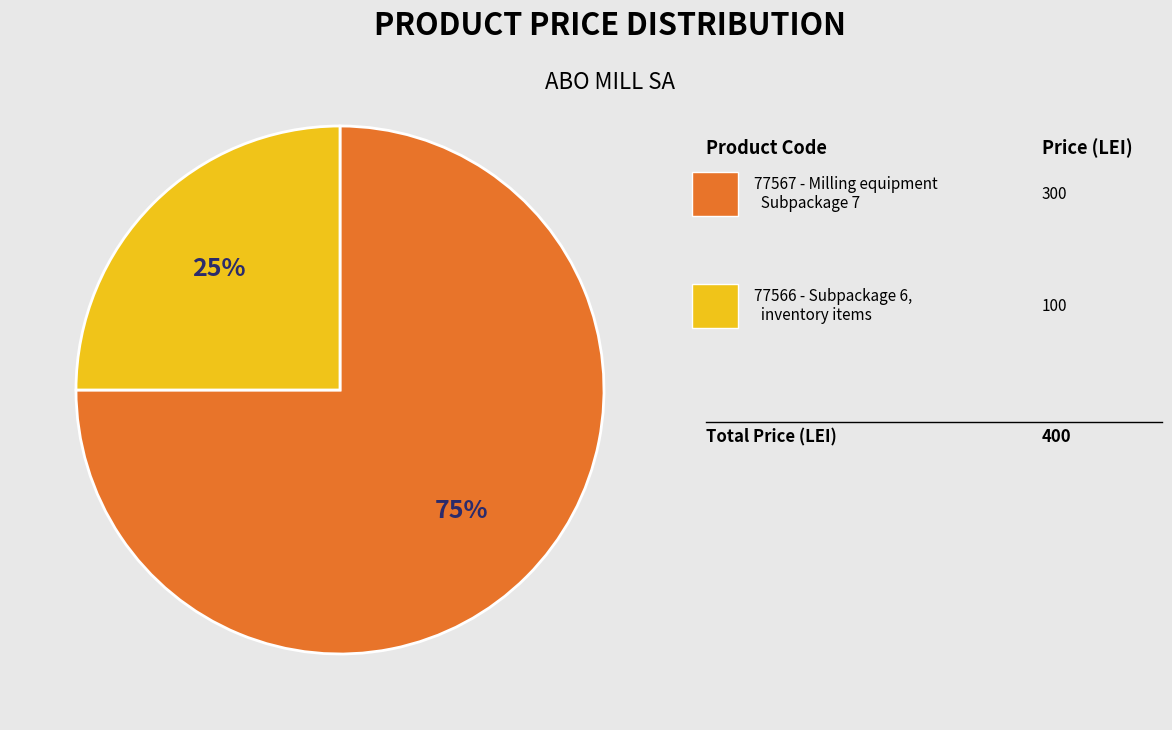

Does any single category account for the majority?

Yes